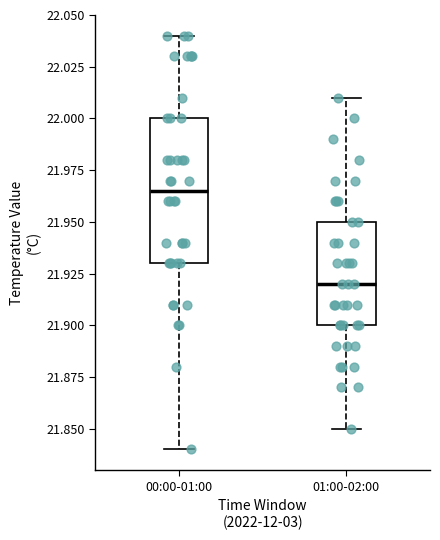

Reading left to right, read every box against the y-axis: the position of its median line, the range the box covers, and the ends of its whiskers. The values are not printed on the chart, so give them approximately, as read against the axis.

00:00-01:00: median 21.965, box 21.930 to 22.000, whiskers 21.840 to 22.040
01:00-02:00: median 21.920, box 21.900 to 21.950, whiskers 21.850 to 22.010